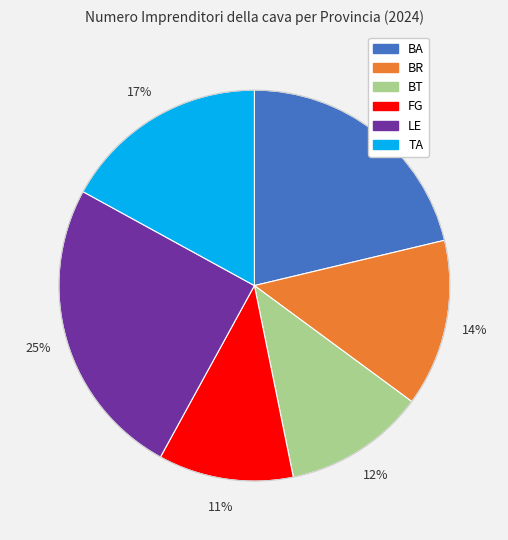

What percentage is the BT slice, to the nearest percent?

12%